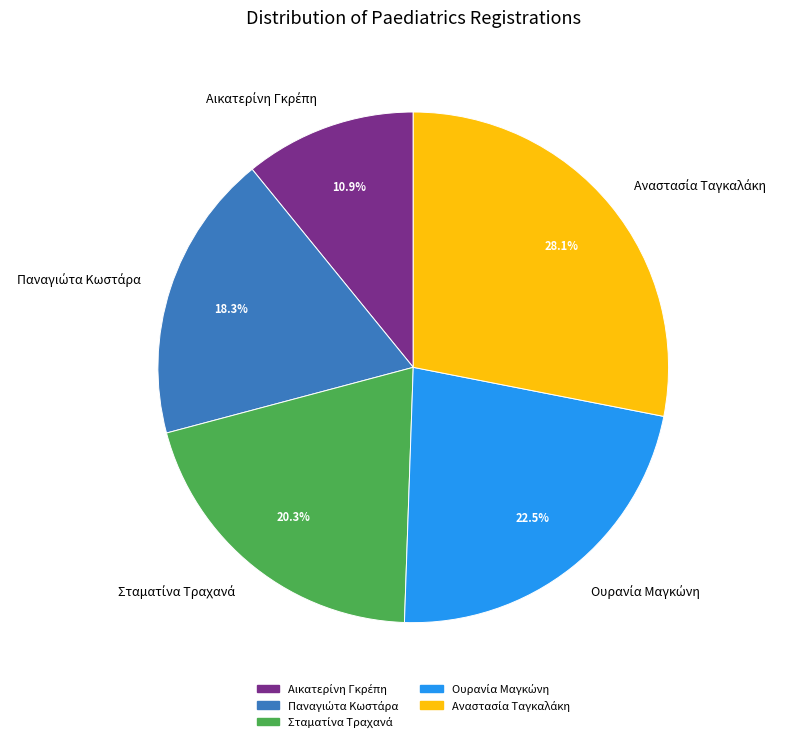

Does any single category account for the majority?

No